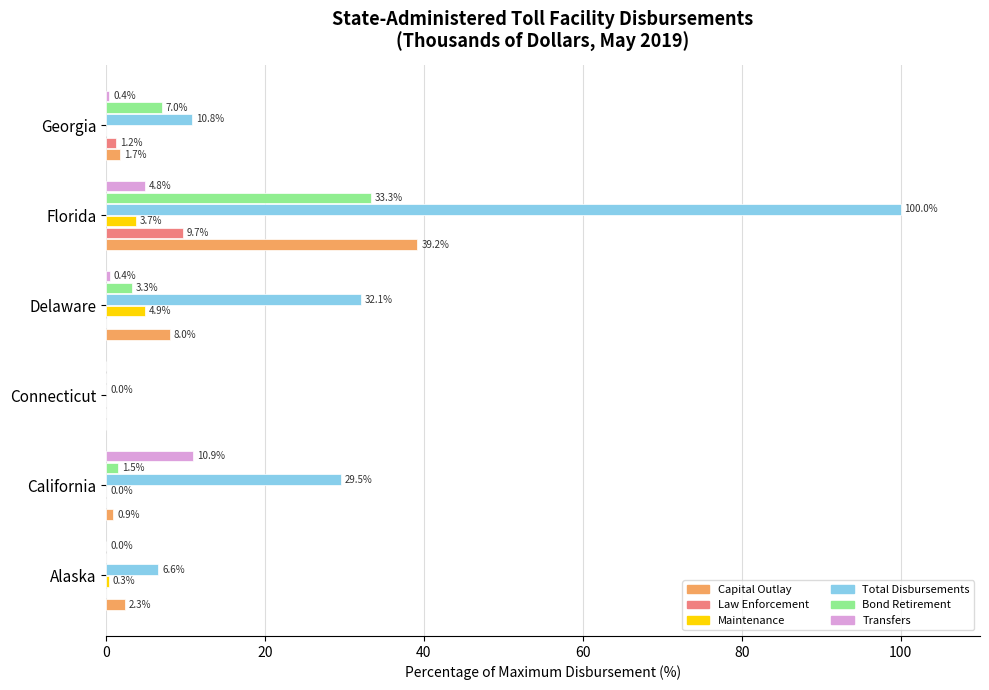

How many data points does each series have?

6